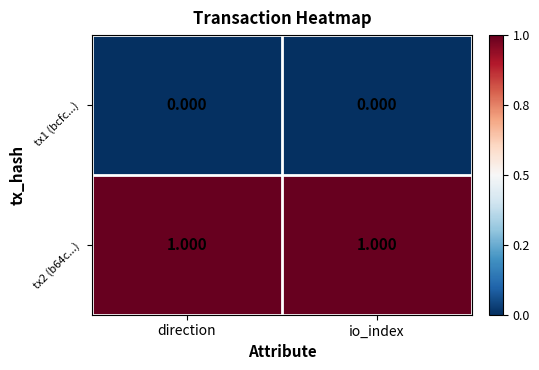

Is the value of tx2 (b64c...) at direction greater than the value of tx1 (bcfc...) at io_index?

Yes